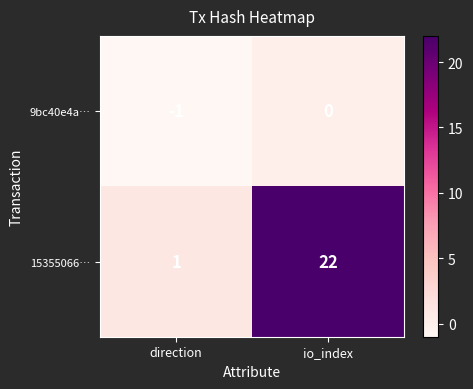

Reading right to left, extract all data points from this chart.

9bc40e4a…: io_index=0	direction=-1
15355066…: io_index=22	direction=1